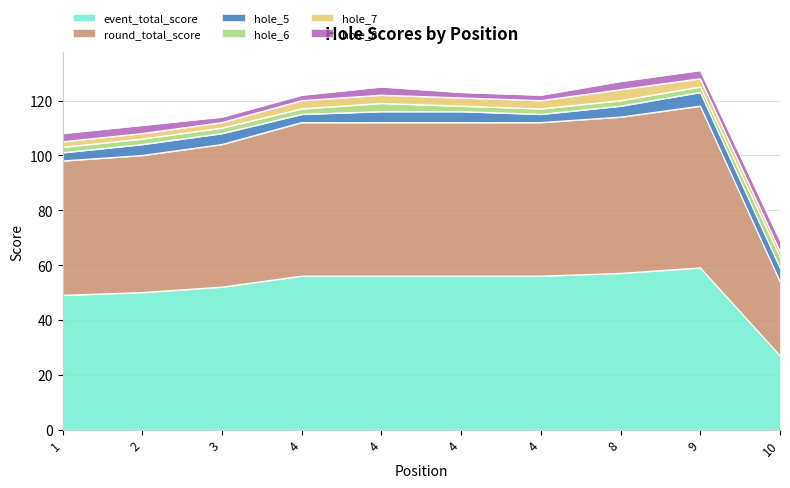

How many lines are shown in the chart?

6